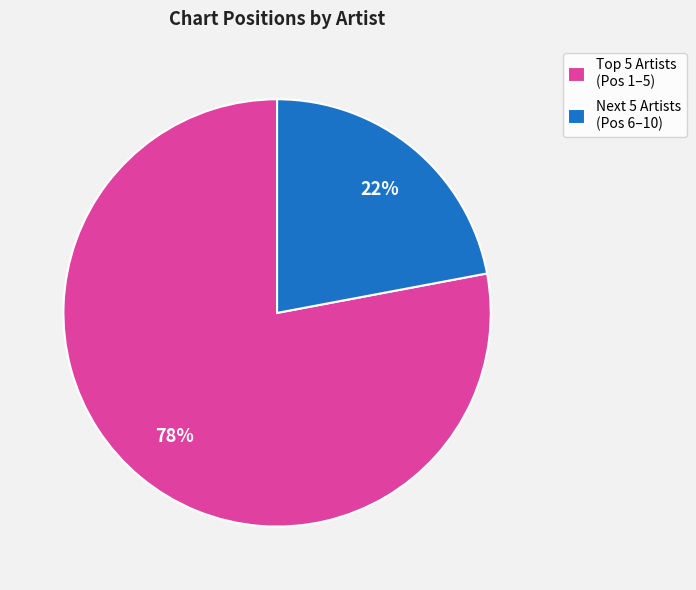

To the nearest percent, what is the difference between the largest and smallest slice percentages?

56%